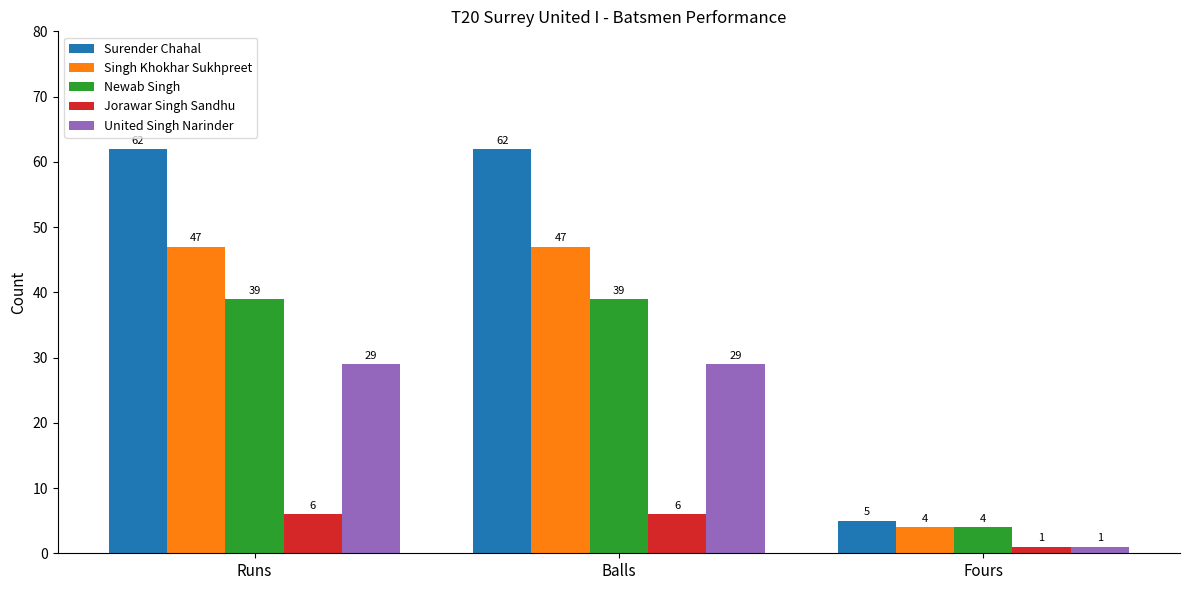

How many data points in Jorawar Singh Sandhu are less than 6?

1